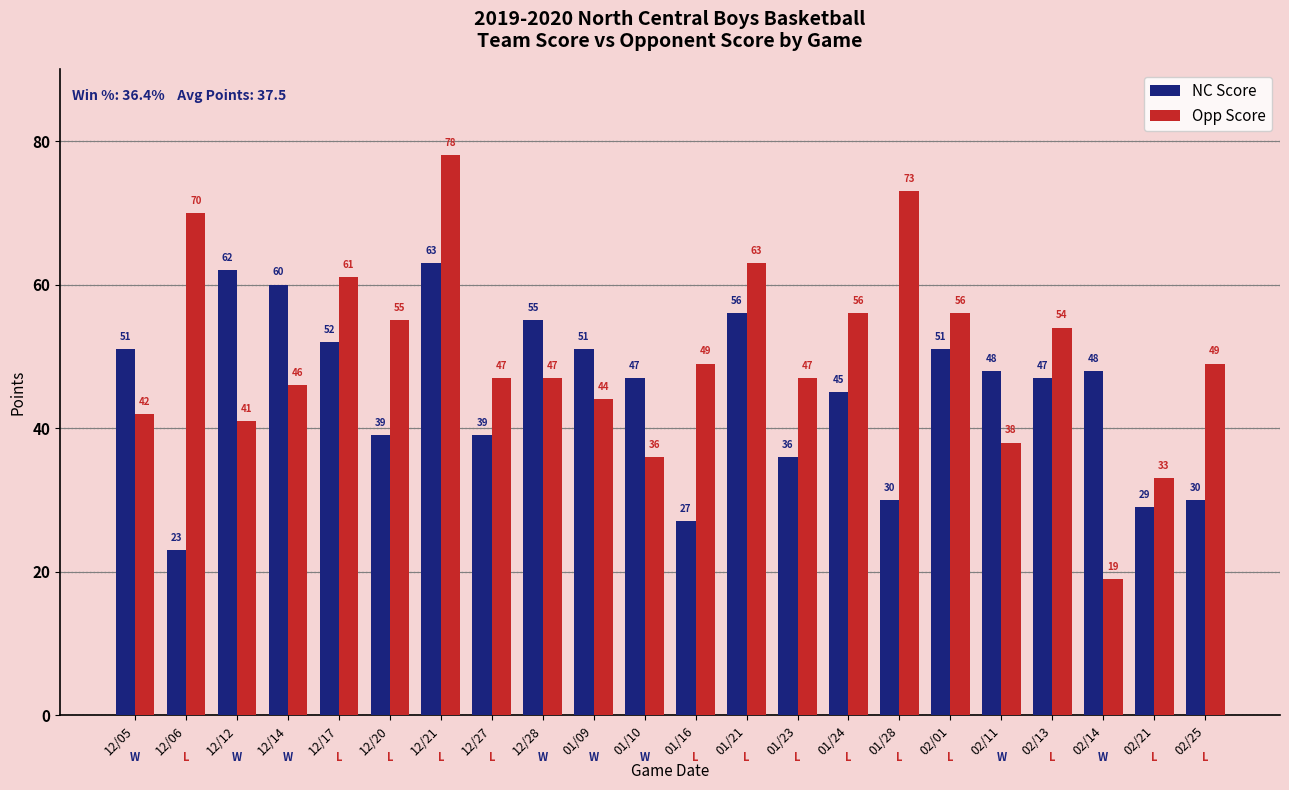

How many data points in Opp Score are less than 49?

11